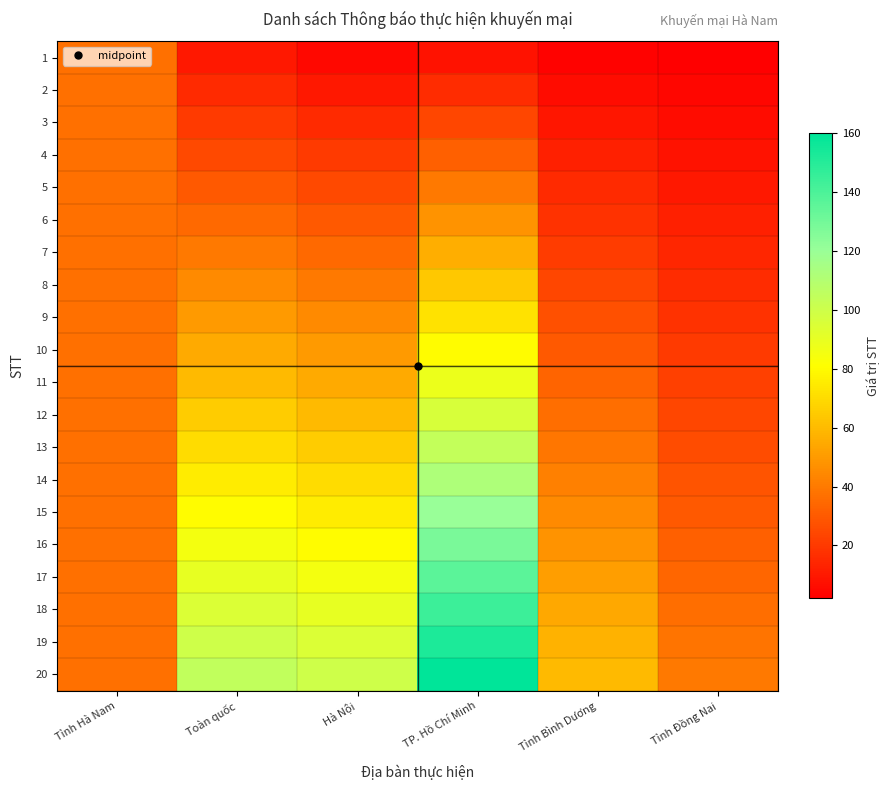

At how many categories does at least one series exceed 57?

4